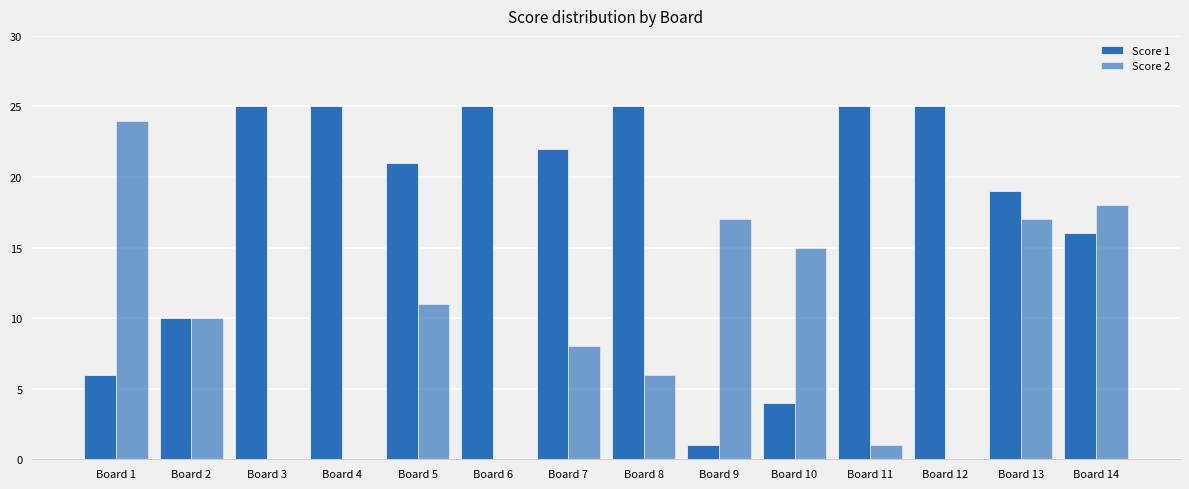

Are the bars grouped side by side (vs. stacked)?

Yes